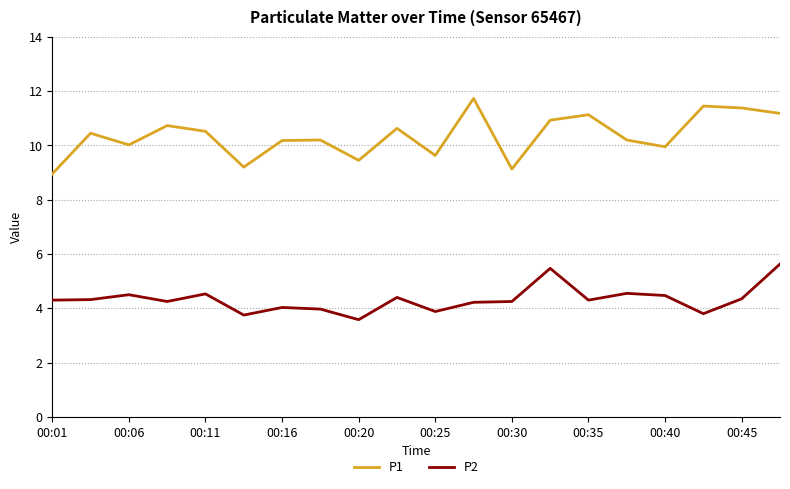

Which series has the largest total across all categories?

P1